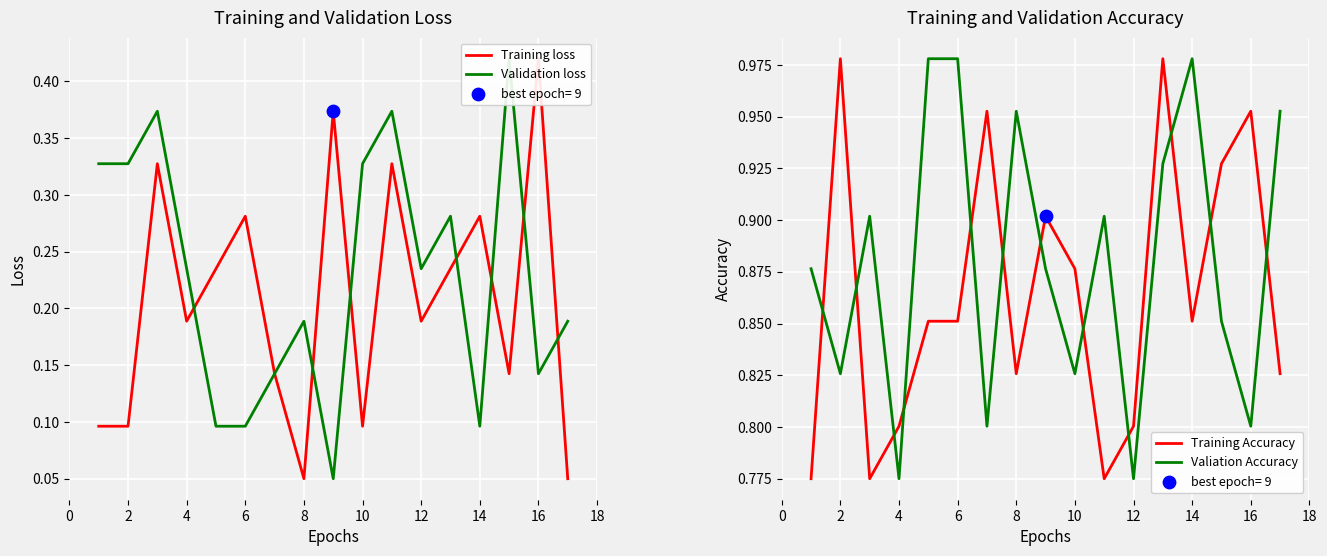

Is the value of Training Accuracy at 12 greater than the value of Validation loss at 2?

Yes